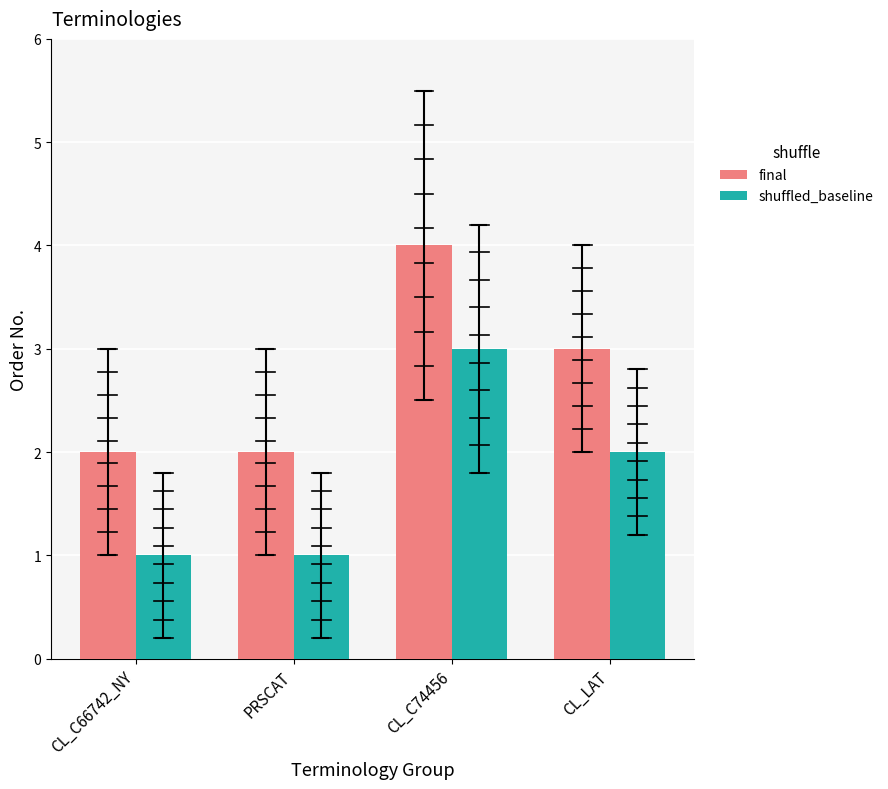

How many values in the final series are below 3?

2